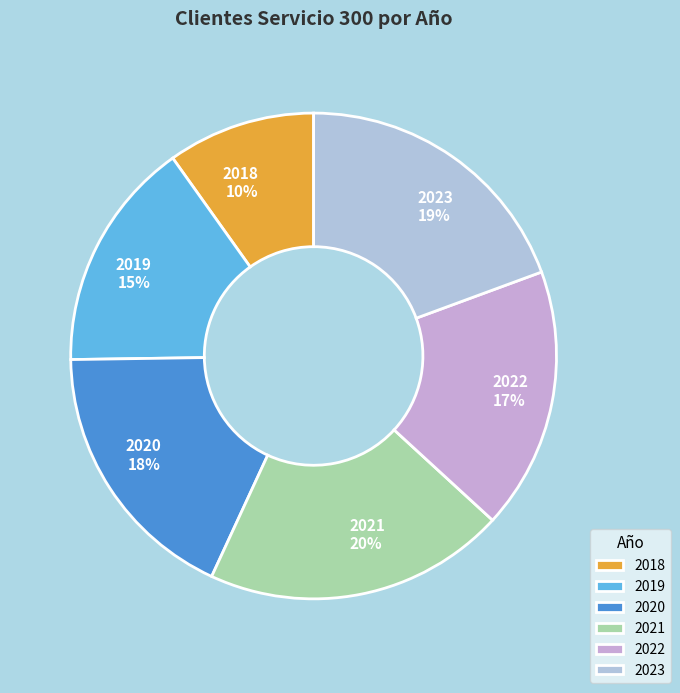

True or false: 2022 accounts for 8% of the total.

False